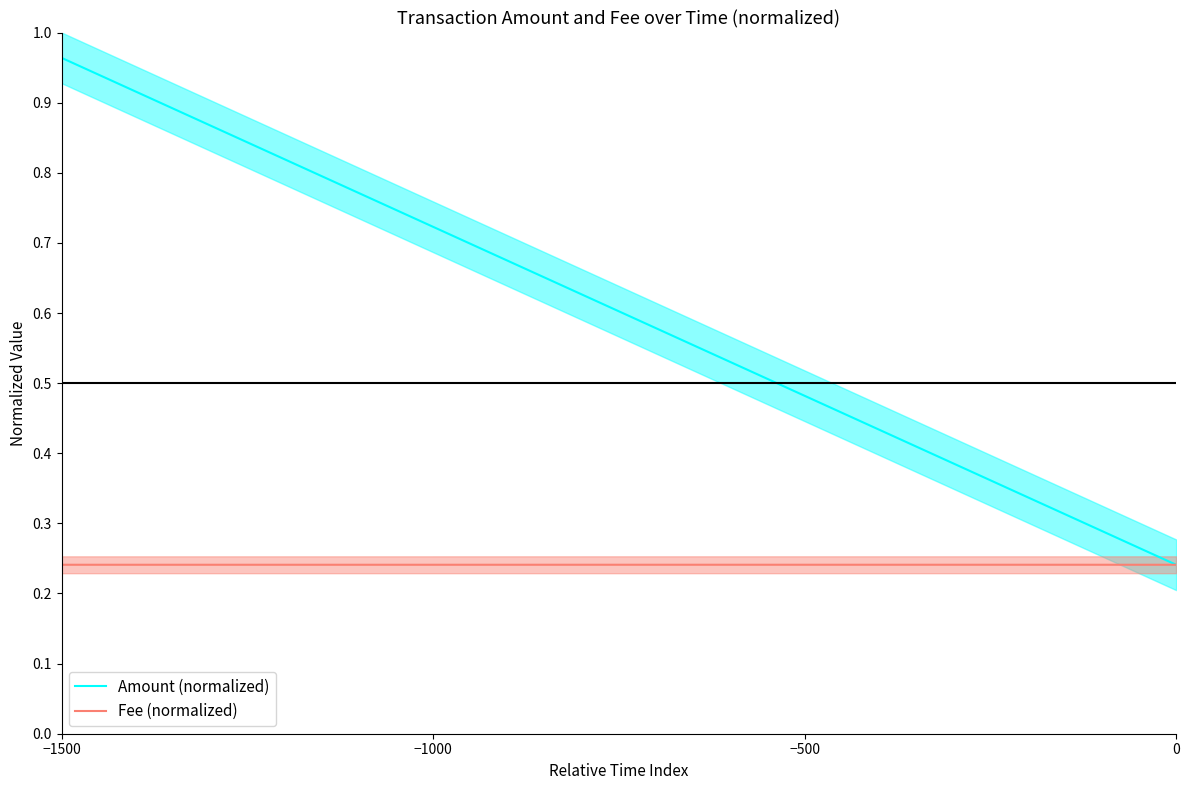

How many series are shown in this chart?

2